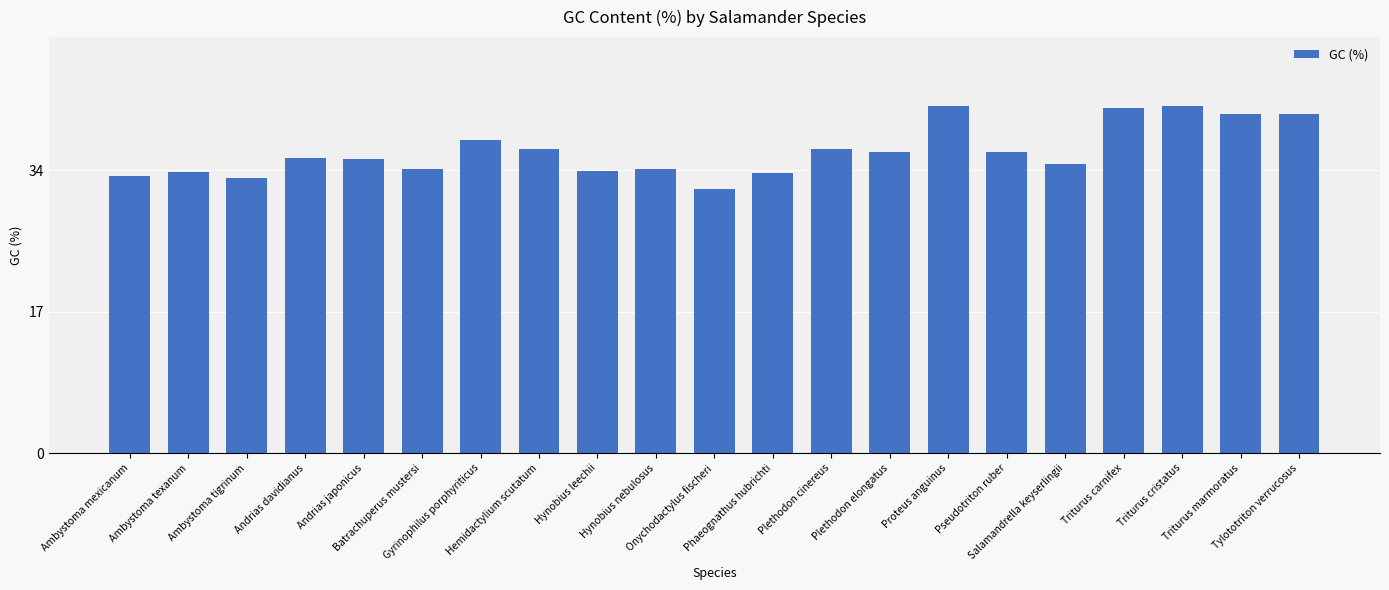

Are the bars grouped side by side (vs. stacked)?

No